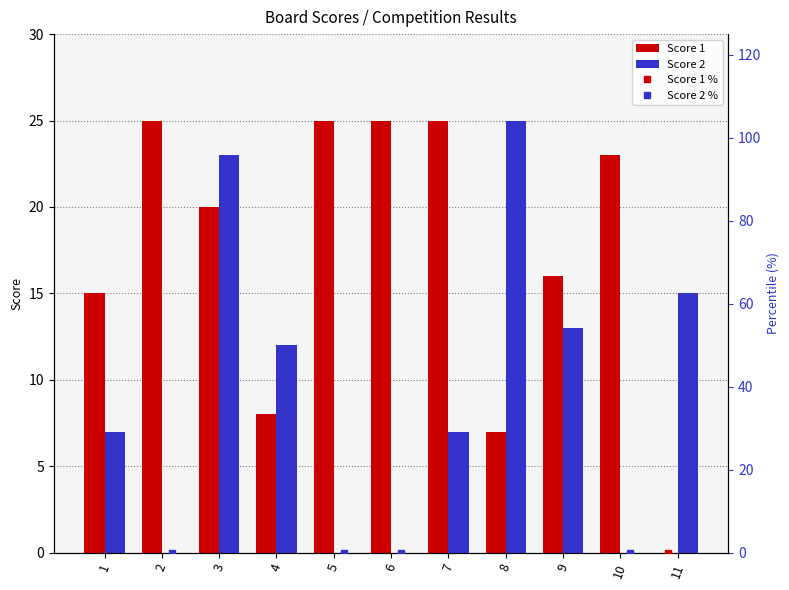

What is the difference between the maximum and second lowest values in the Score 2 % series?

100.0